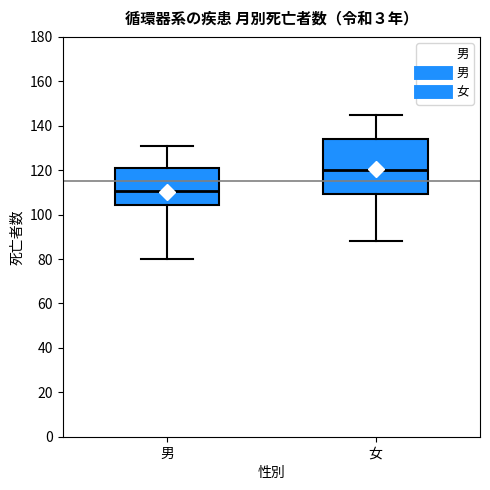

Where does the upper whisker of the box for 女 end on the y-axis? The values are not printed on the chart, so give them approximately, as read against the axis.

146